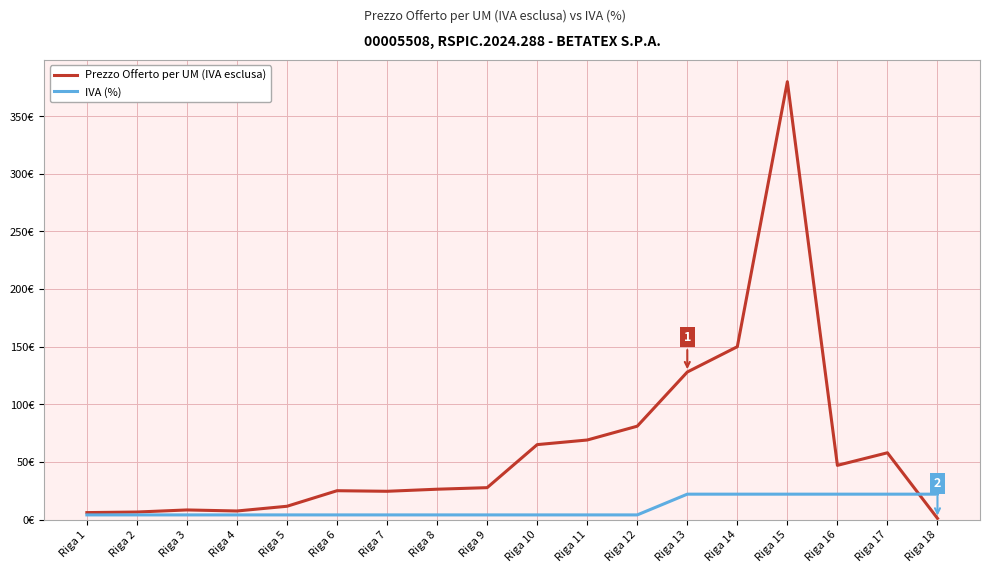

Count the IVA (%) values in the range 4 to 22.

18